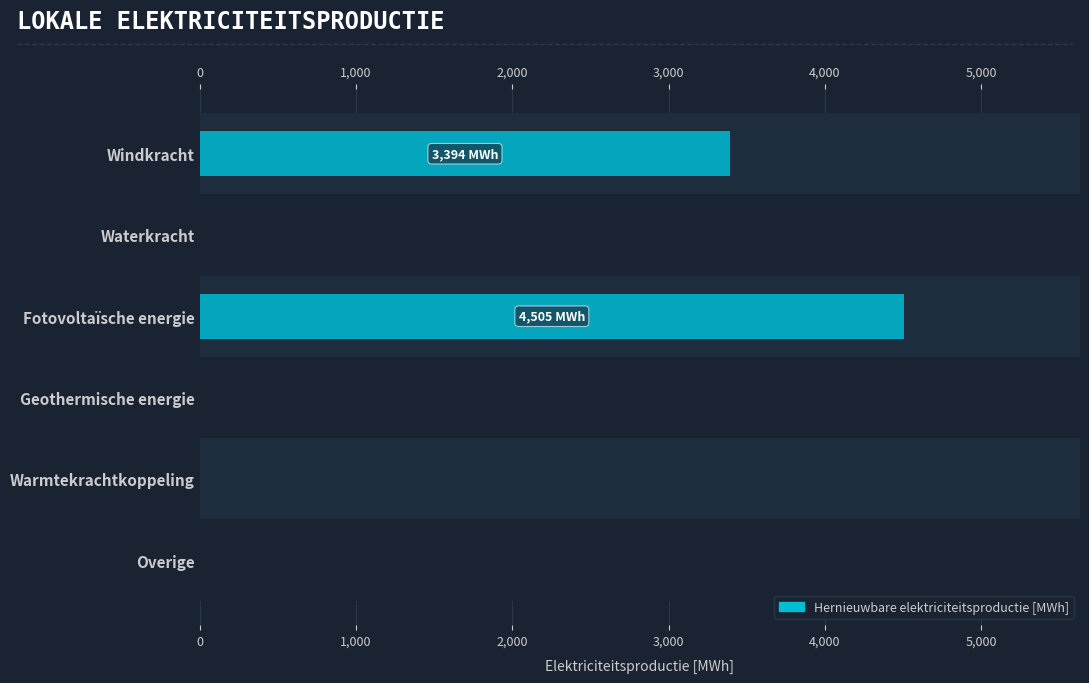

Reading left to right, what are all the values shown in this chart?

3393.7	0.0	4505.4	0.0	0.0	0.0